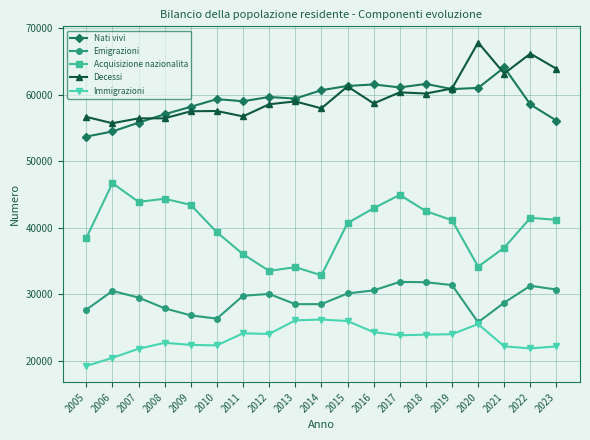

What is the difference between the maximum and minimum values in the Emigrazioni series?

6066